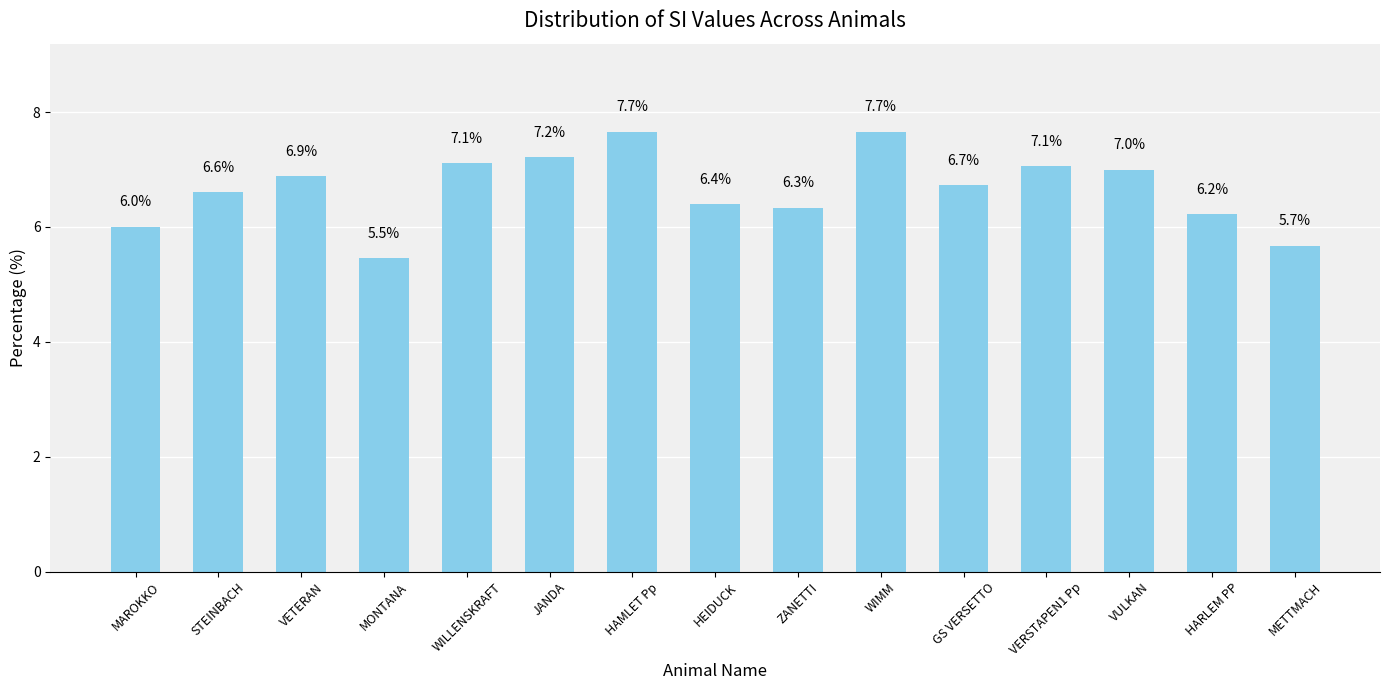

How many values are below 6?

2